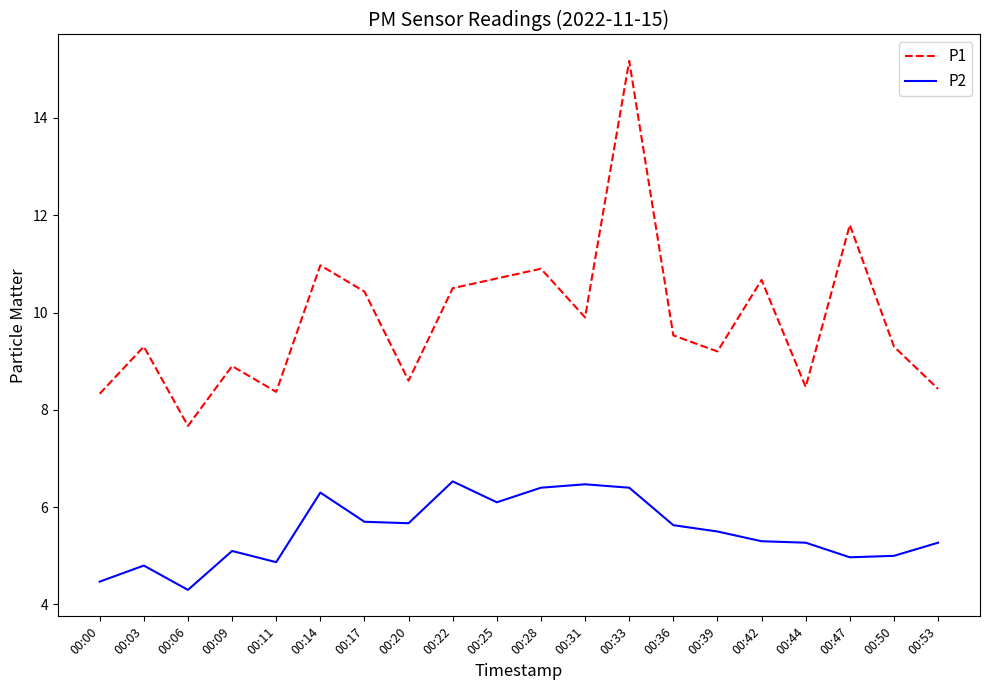

What is the smallest value displayed?

4.3